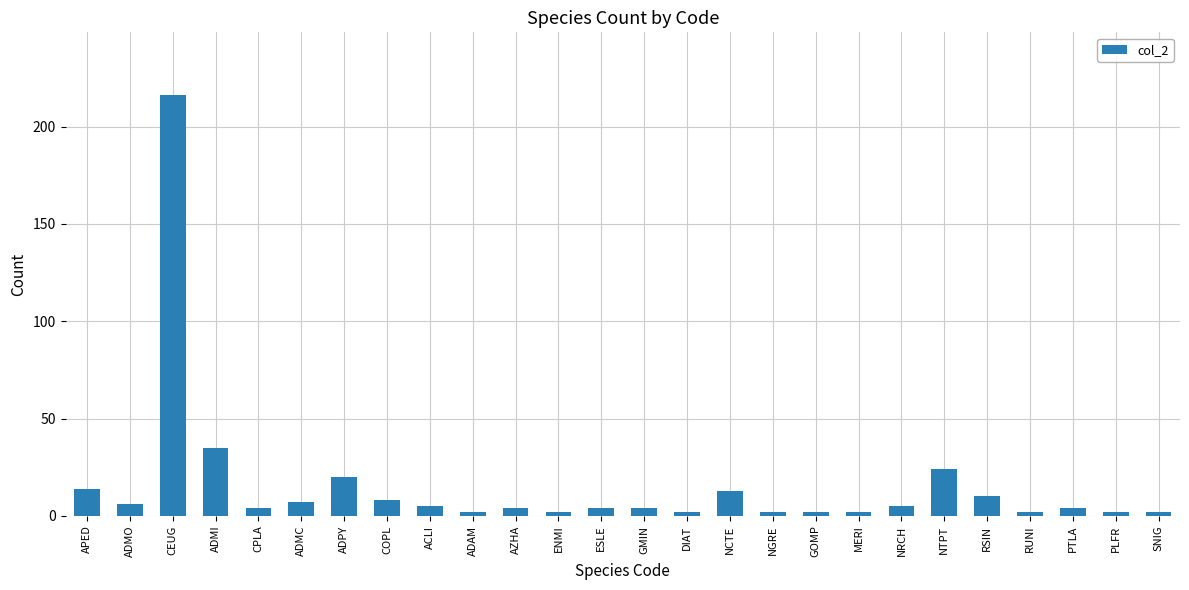

What is the minimum value shown in the chart?

2